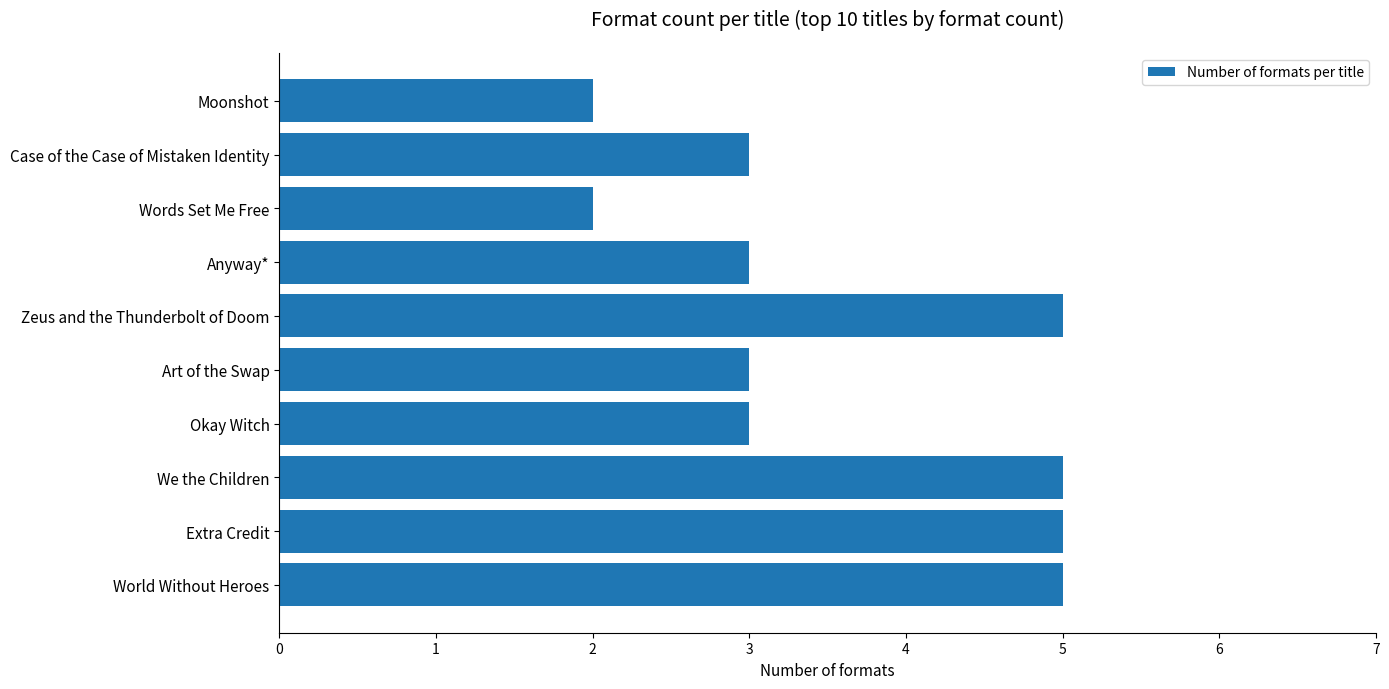

What value does the data have at Okay Witch?

3